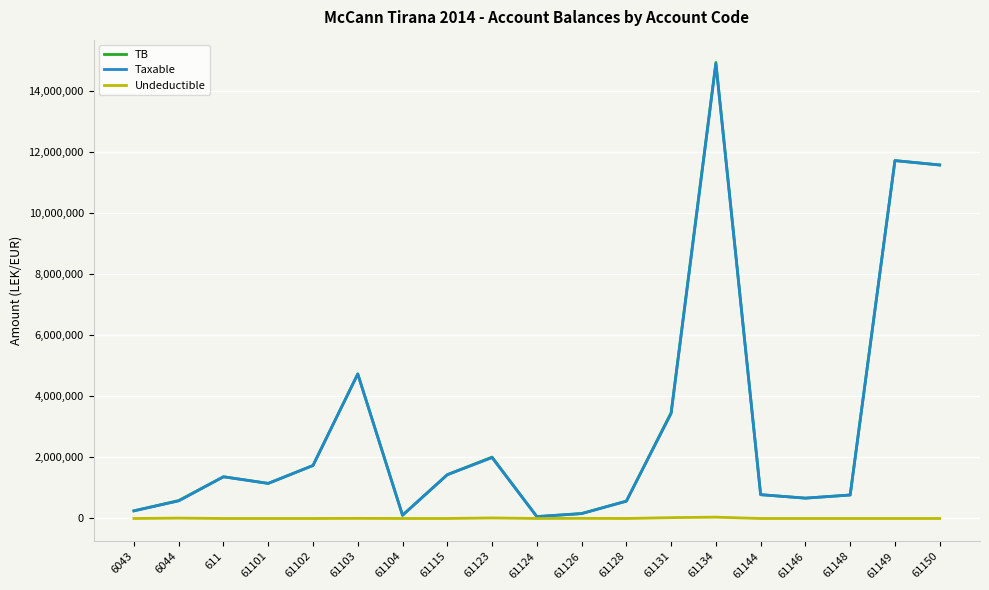

Where is the first local maximum for TB?

611